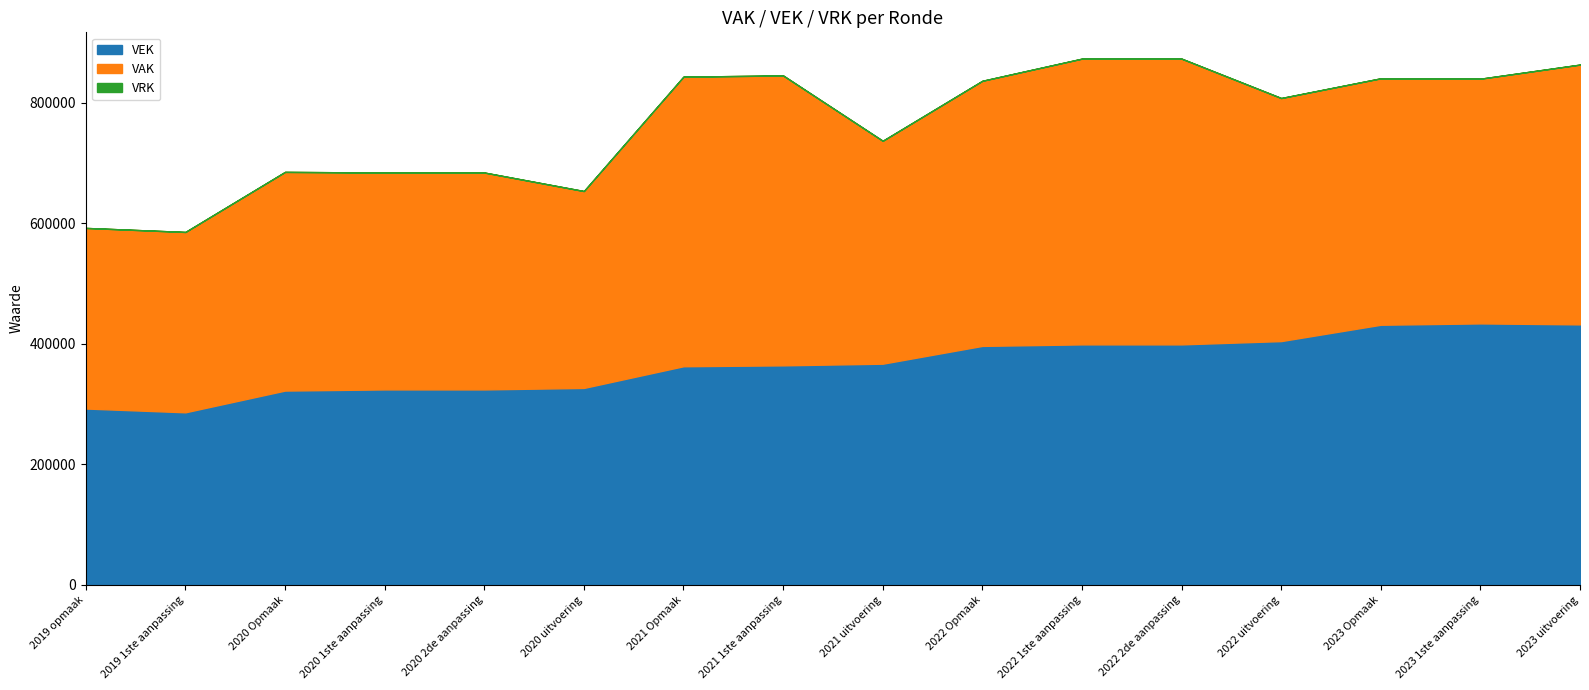

Reading left to right, transcribe all the data shown in this chart.

VAK: 2019 opmaak=299849	2019 1ste aanpassing=299401	2020 Opmaak=363055	2020 1ste aanpassing=360116	2020 2de aanpassing=360116	2020 uitvoering=326876	2021 Opmaak=480821	2021 1ste aanpassing=481291	2021 uitvoering=370080	2022 Opmaak=440139	2022 1ste aanpassing=474419	2022 2de aanpassing=474419	2022 uitvoering=403530	2023 Opmaak=409163	2023 1ste aanpassing=406264	2023 uitvoering=431325
VEK: 2019 opmaak=292698	2019 1ste aanpassing=286424	2020 Opmaak=322503	2020 1ste aanpassing=324411	2020 2de aanpassing=324411	2020 uitvoering=326876	2021 Opmaak=362897	2021 1ste aanpassing=364378	2021 uitvoering=367130	2022 Opmaak=396672	2022 1ste aanpassing=399187	2022 2de aanpassing=399187	2022 uitvoering=404661	2023 Opmaak=431791	2023 1ste aanpassing=434030	2023 uitvoering=432405
VRK: 2019 opmaak=0	2019 1ste aanpassing=0	2020 Opmaak=0	2020 1ste aanpassing=0	2020 2de aanpassing=0	2020 uitvoering=0	2021 Opmaak=0	2021 1ste aanpassing=0	2021 uitvoering=0	2022 Opmaak=0	2022 1ste aanpassing=0	2022 2de aanpassing=0	2022 uitvoering=0	2023 Opmaak=0	2023 1ste aanpassing=0	2023 uitvoering=0